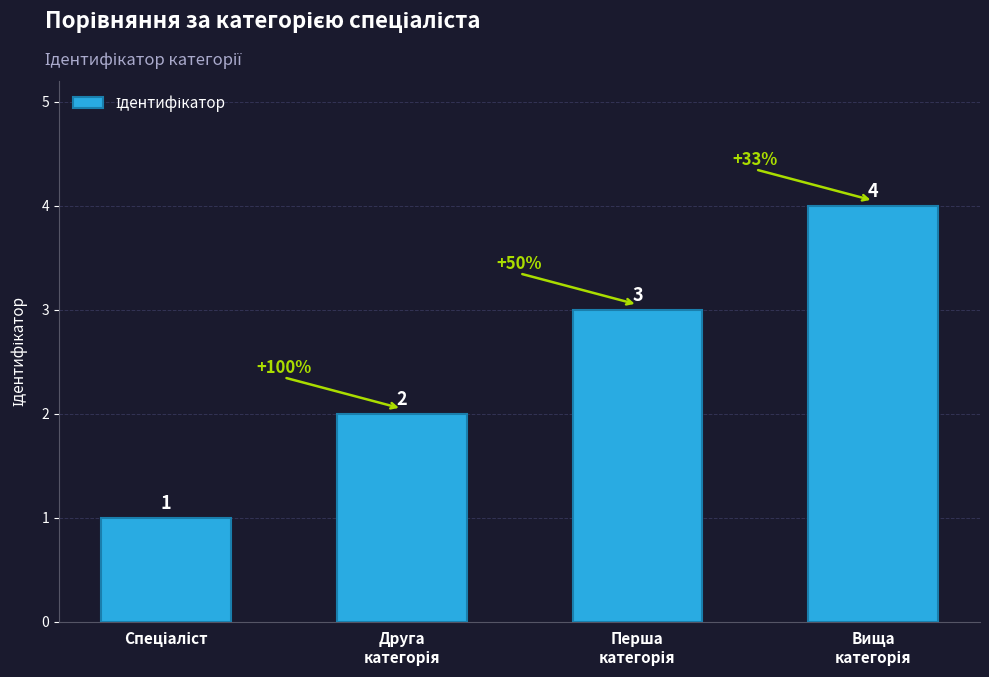

Count the values in the range 2 to 4.

3